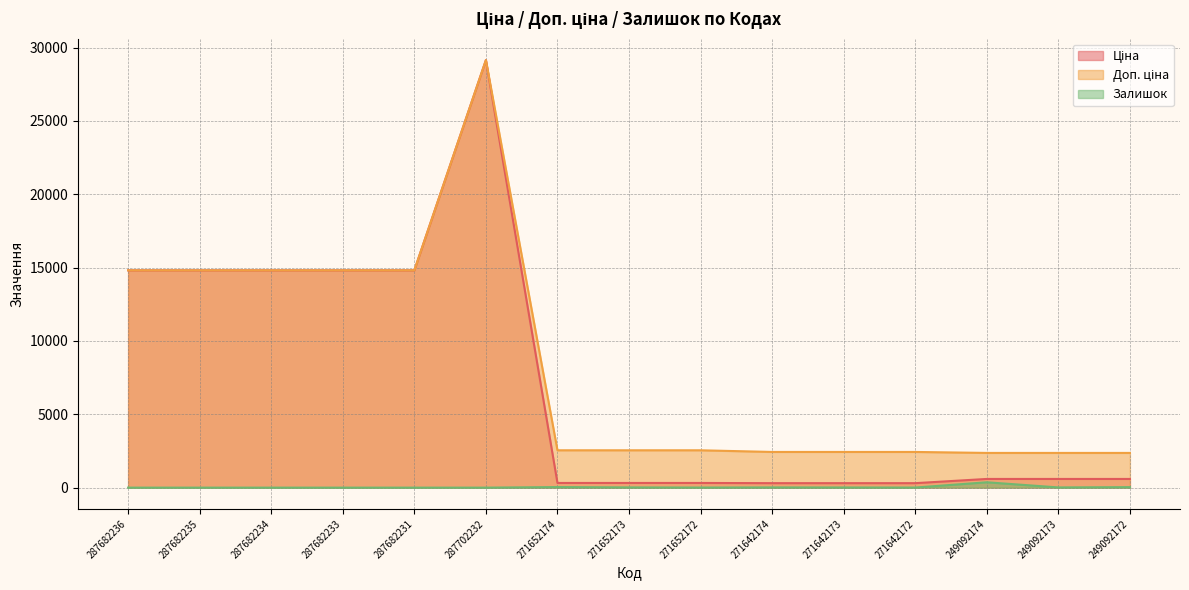

How many values in the Доп. ціна series are below 2546?

6